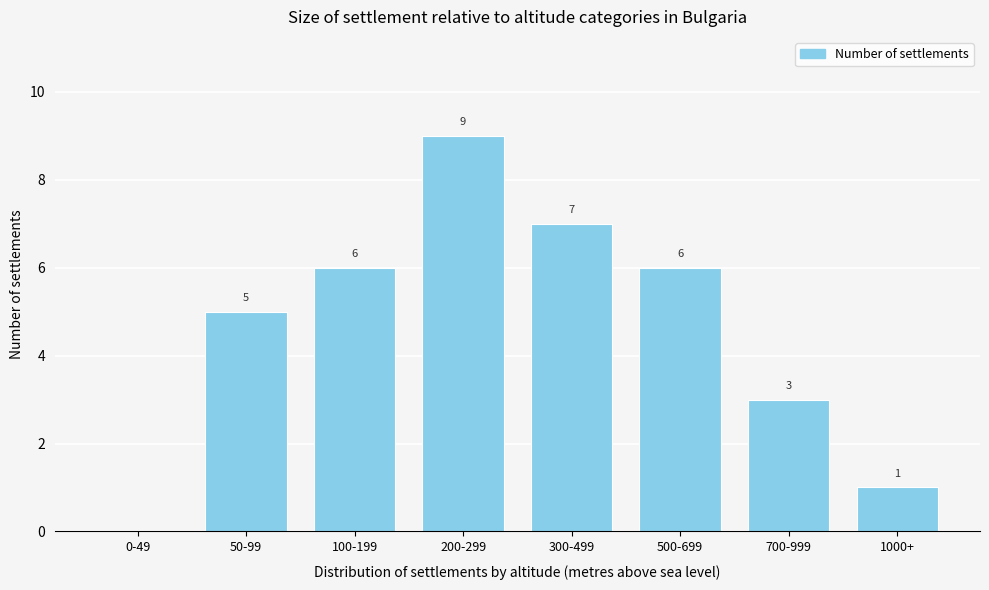

Reading right to left, extract all data points from this chart.

1000+=1	700-999=3	500-699=6	300-499=7	200-299=9	100-199=6	50-99=5	0-49=0